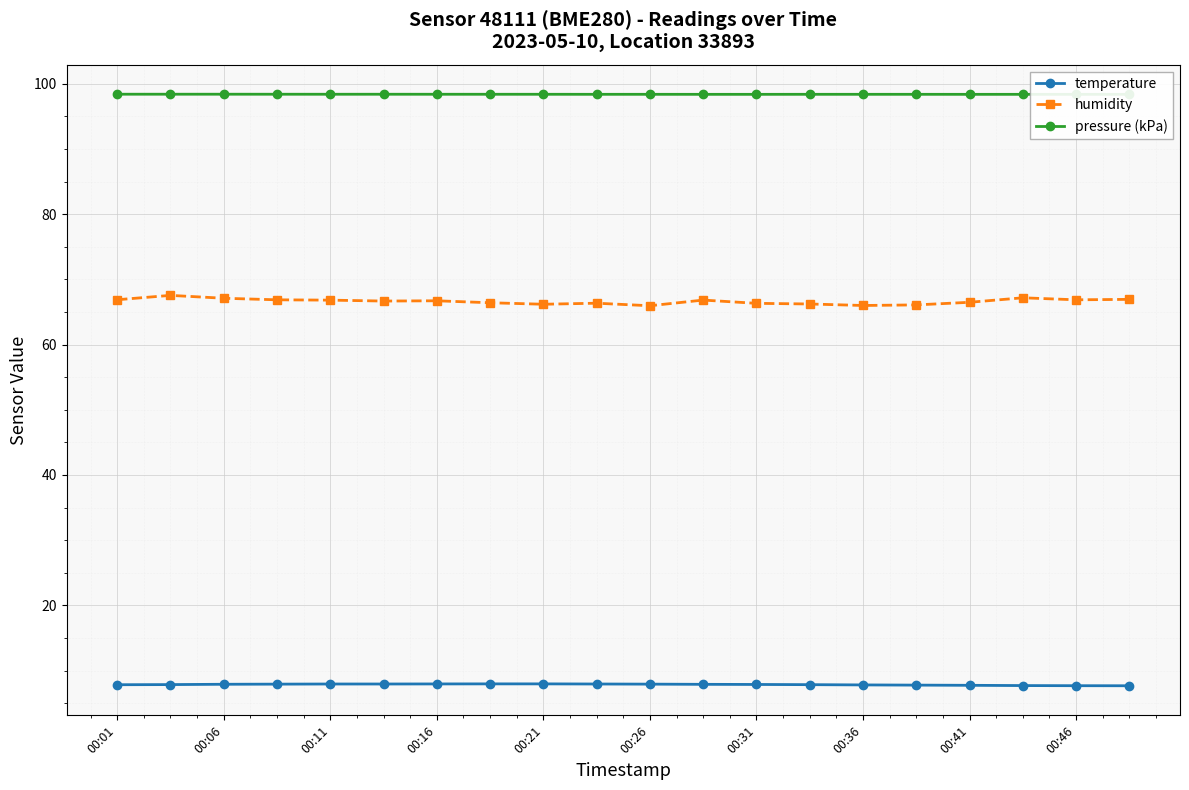

True or false: temperature and humidity cross at least once.

False